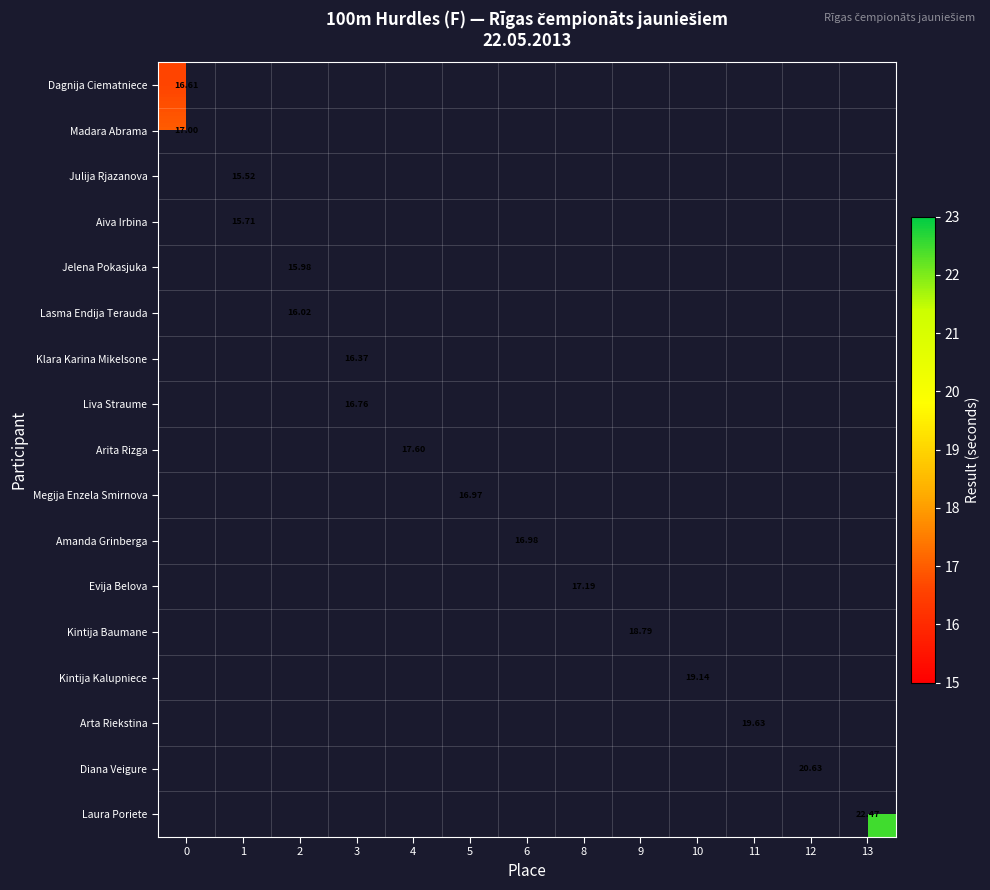

Which has a higher value, 11 or 12?

12